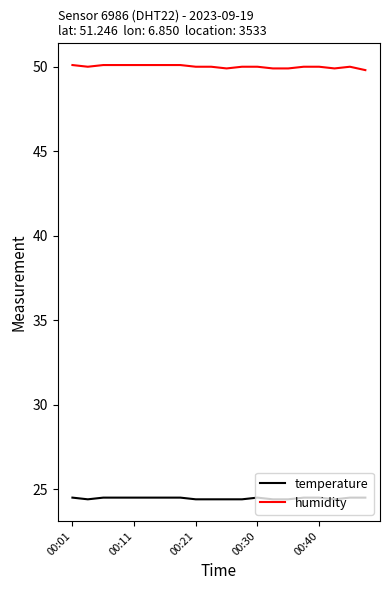

What is the maximum value for temperature?

24.5